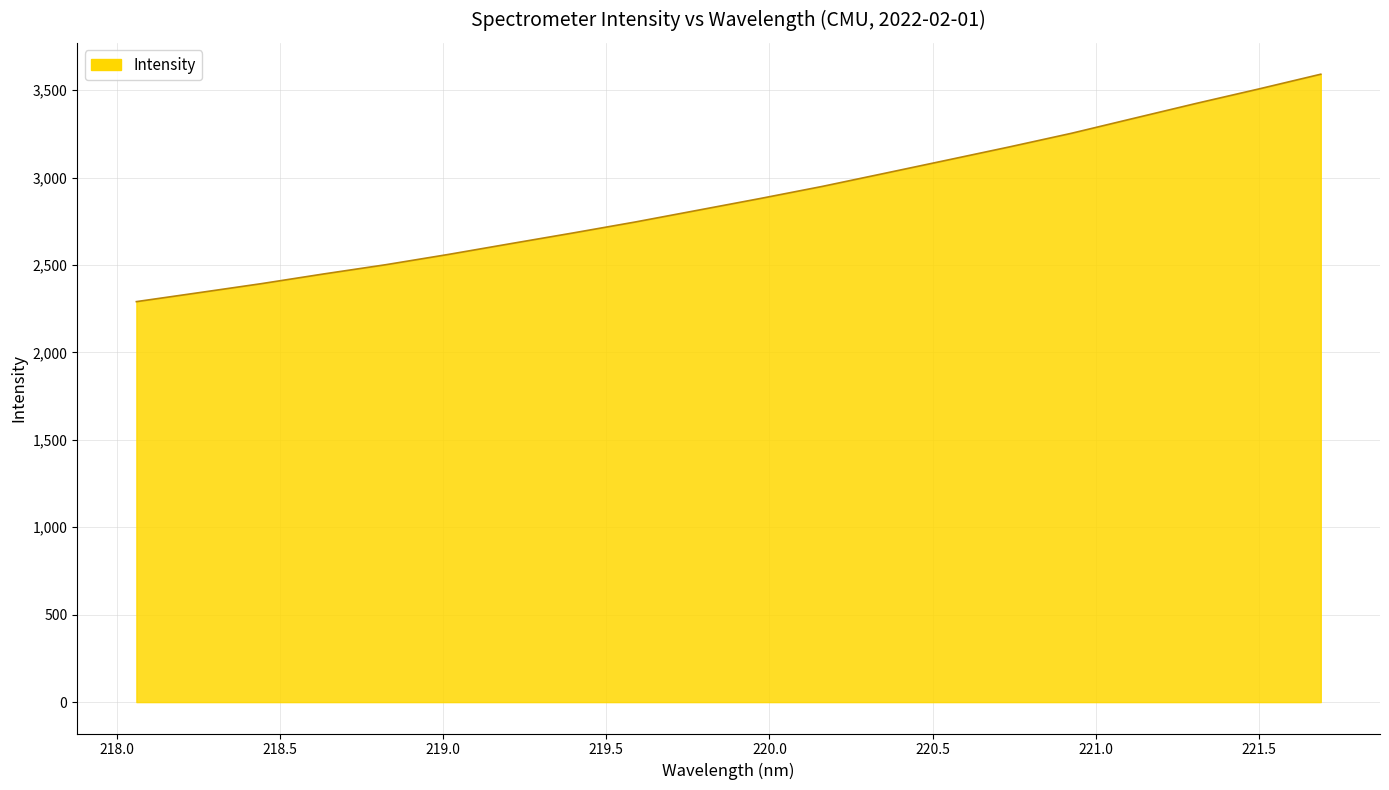

What is the minimum value shown in the chart?

2290.6